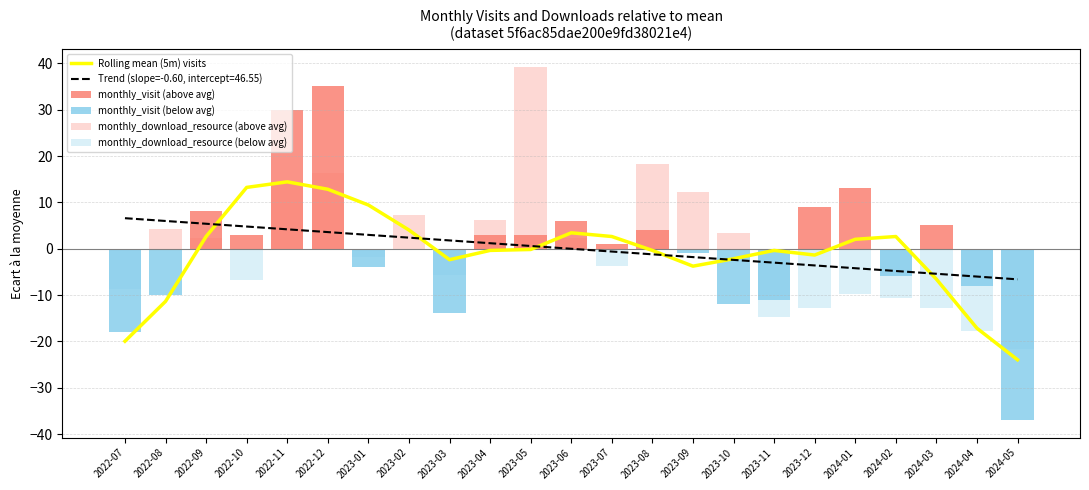

Reading left to right, extract all data points from this chart.

monthly_visit: 22	30	48	43	70	75	36	40	26	43	43	46	41	44	39	28	29	49	53	34	45	32	3
monthly_download_resource: 13	26	24	15	36	38	20	29	16	28	61	24	18	40	34	25	7	9	12	11	9	4	0